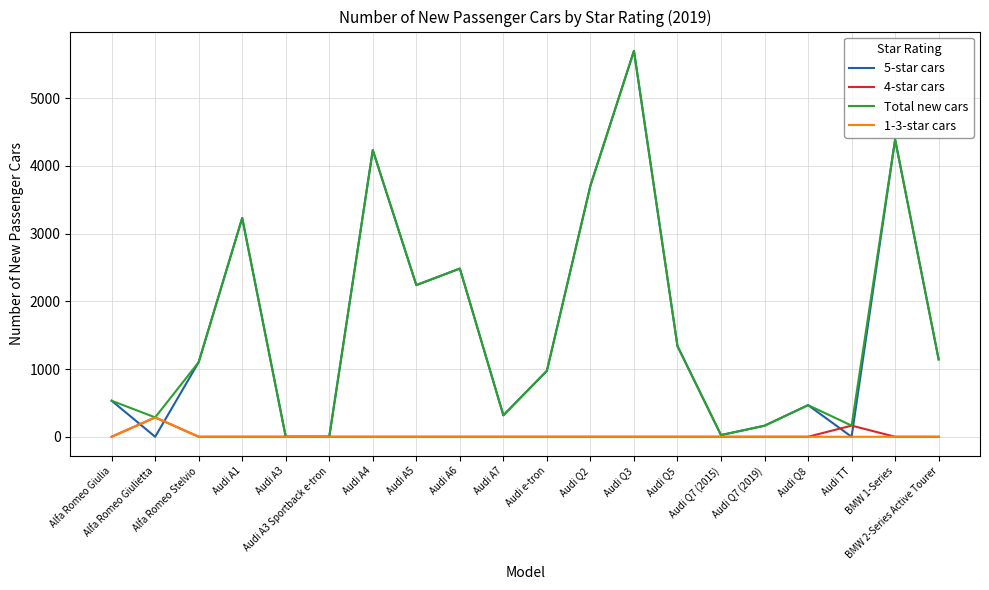

The value of 5-star cars at Audi A4 is 6785. True or false?

False